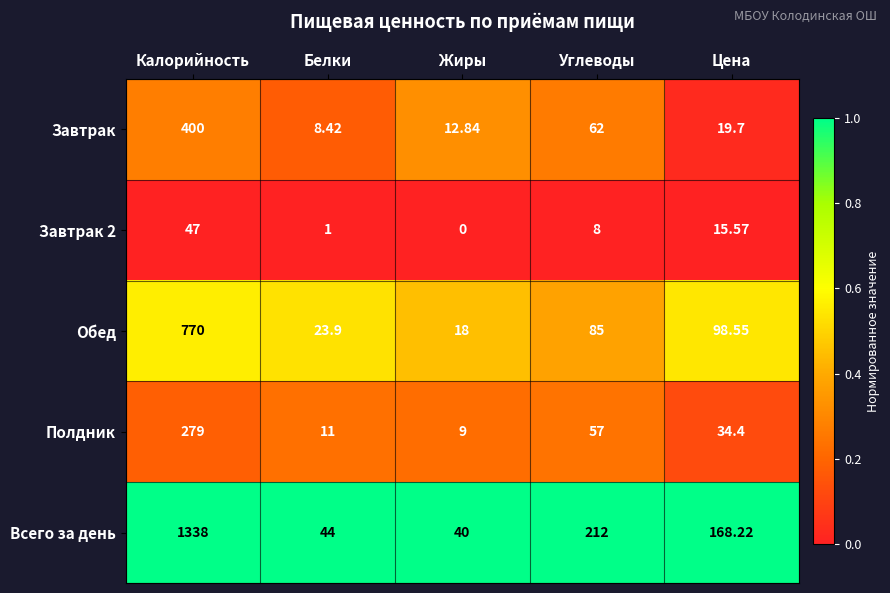

Which series has the largest total across all categories?

Всего за день